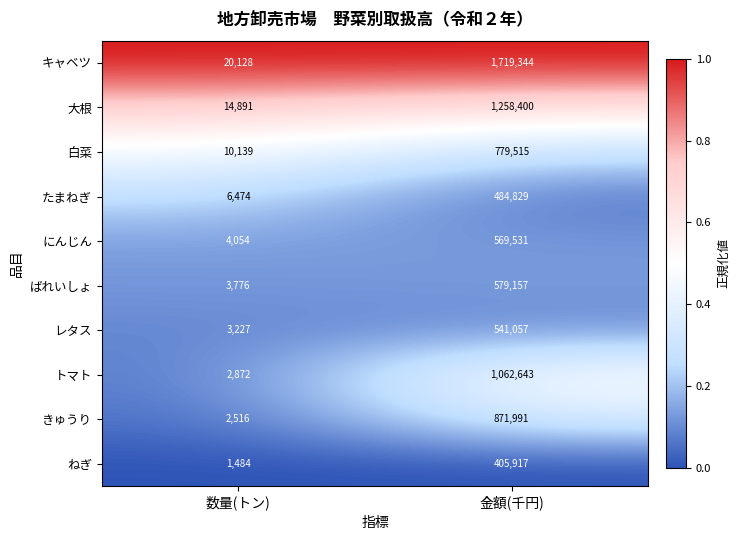

Which series has the widest spread of values?

キャベツ